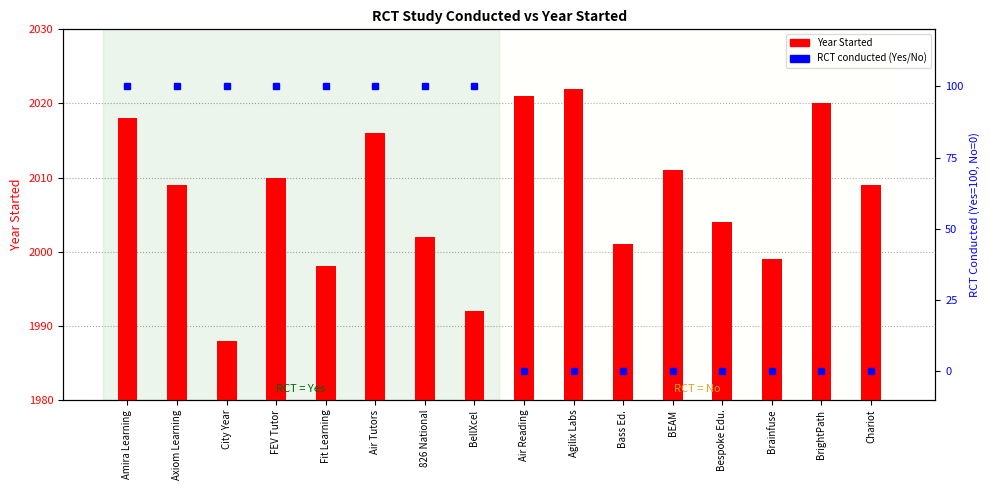

Reading left to right, extract all data points from this chart.

Year Started: 2018	2009	1988	2010	1998	2016	2002	1992	2021	2022	2001	2011	2004	1999	2020	2009
RCT conducted: 100	100	100	100	100	100	100	100	0	0	0	0	0	0	0	0